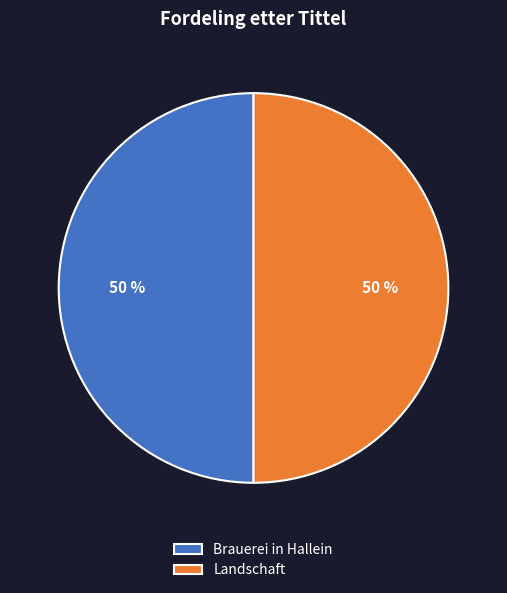

Is the sum of Landschaft and Brauerei in Hallein greater than half?

Yes